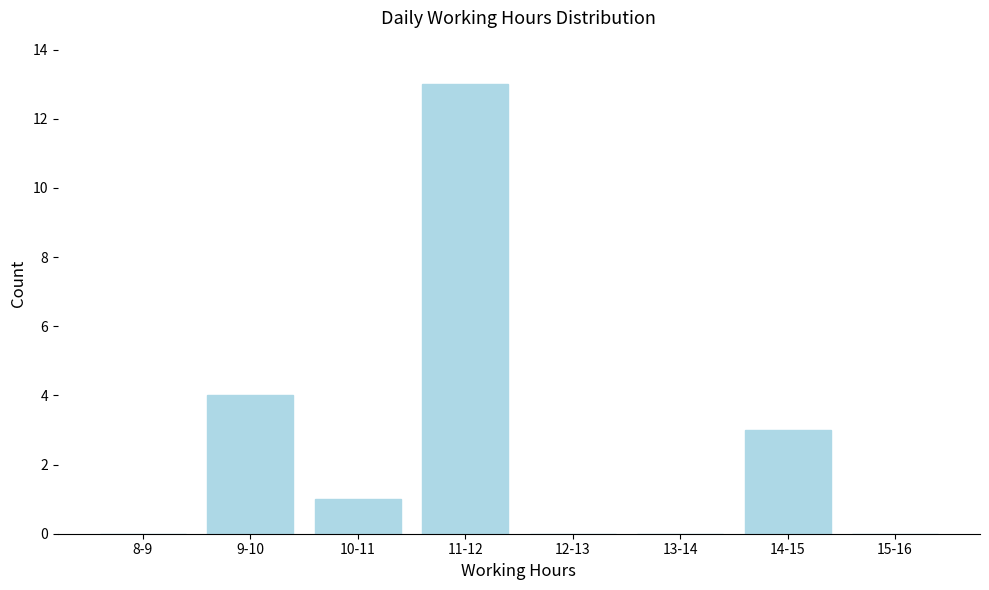

Reading left to right, list all the values displayed in this chart.

8-9=0	9-10=4	10-11=1	11-12=13	12-13=0	13-14=0	14-15=3	15-16=0